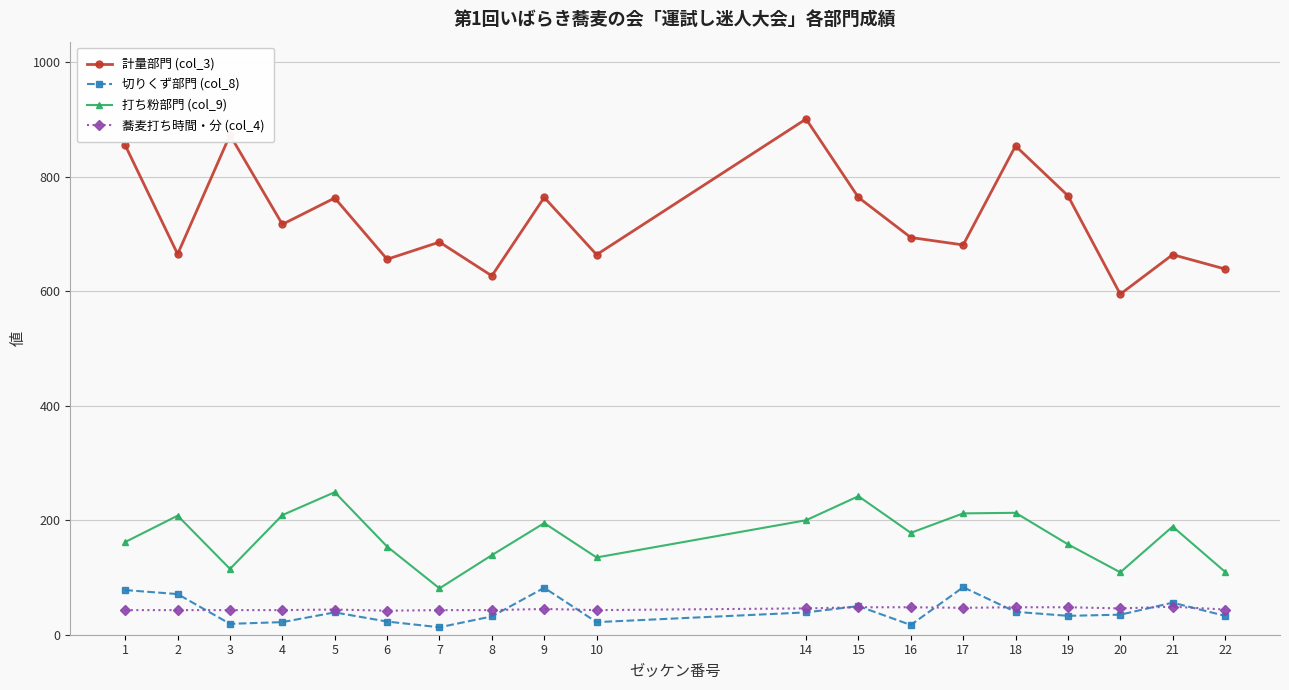

Which series has the widest spread of values?

計量部門 (col_3)